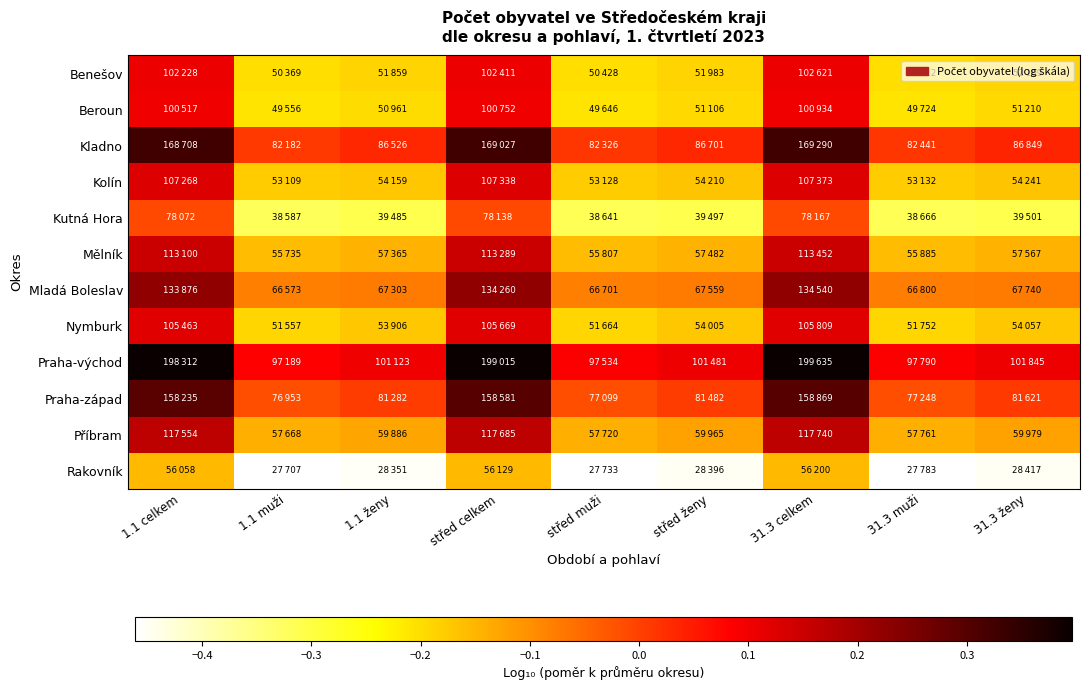

At which category is the sum across all series the highest?

31.3 celkem